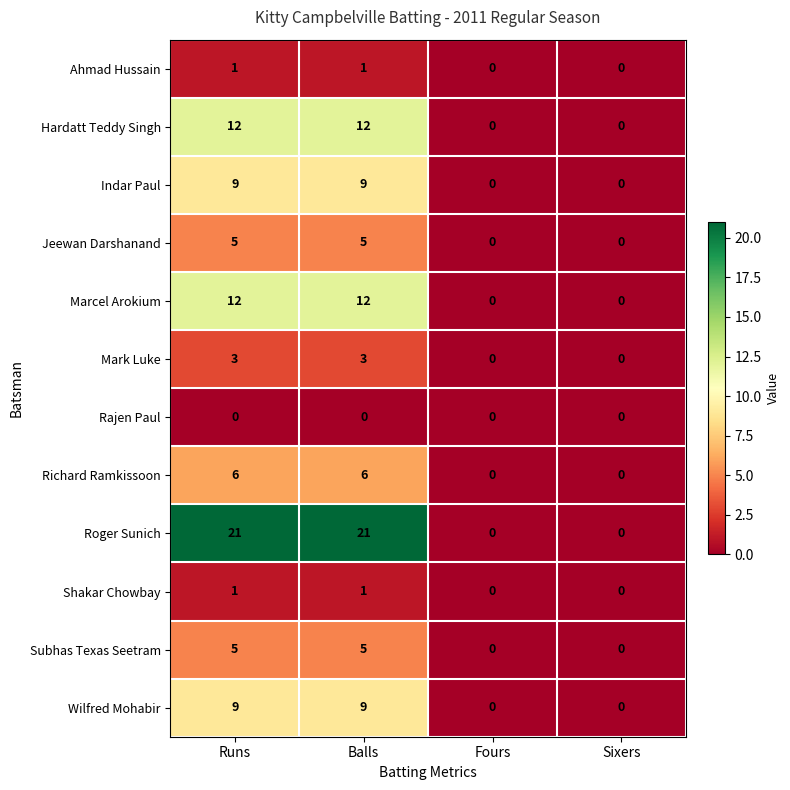

Which series has the largest total across all categories?

Roger Sunich